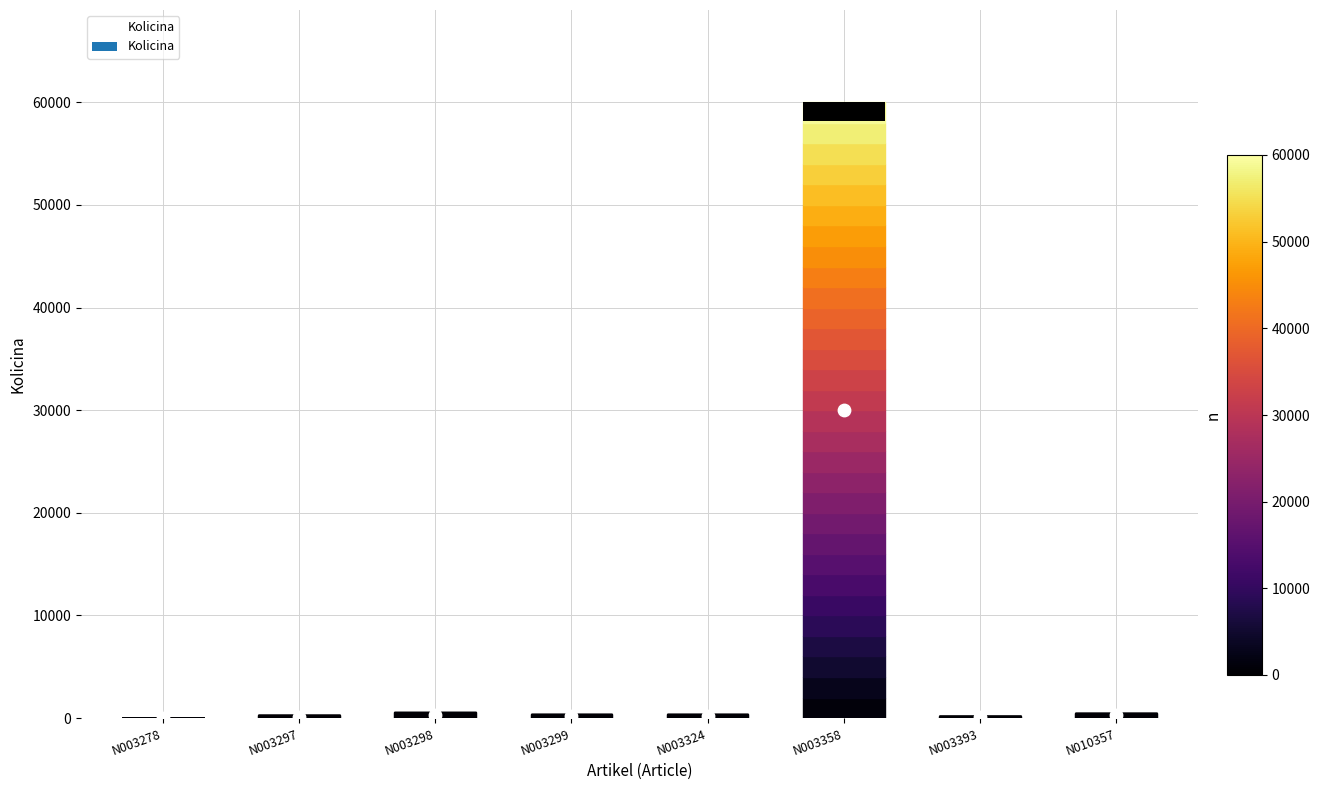

Between N003393 and N003358, which is larger?

N003358